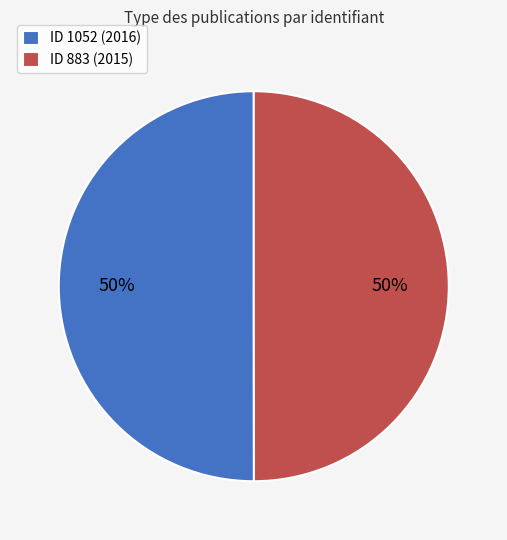

To the nearest percent, what is the average slice percentage?

50%